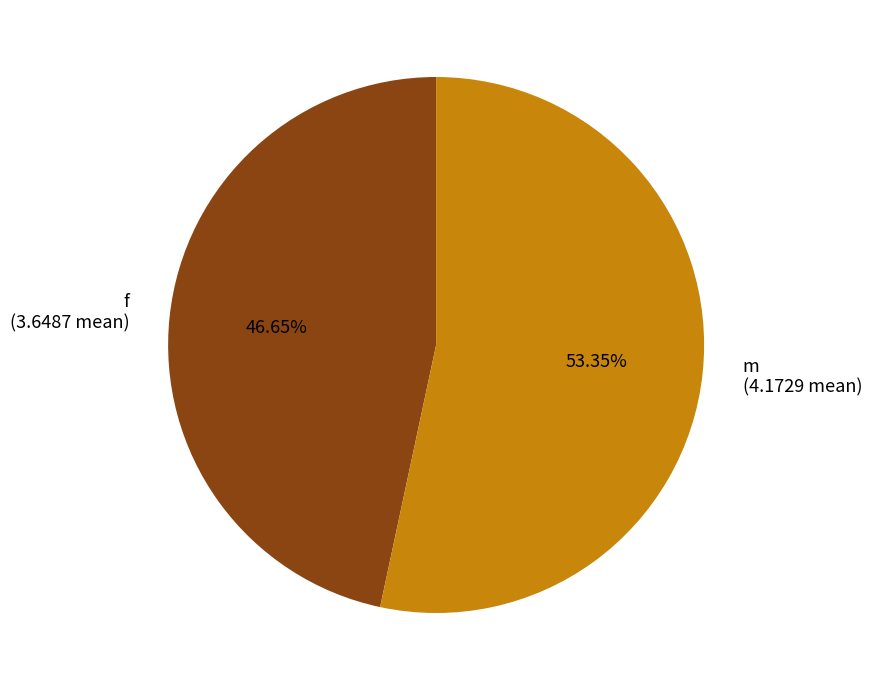

What percentage is the f slice, to the nearest percent?

47%